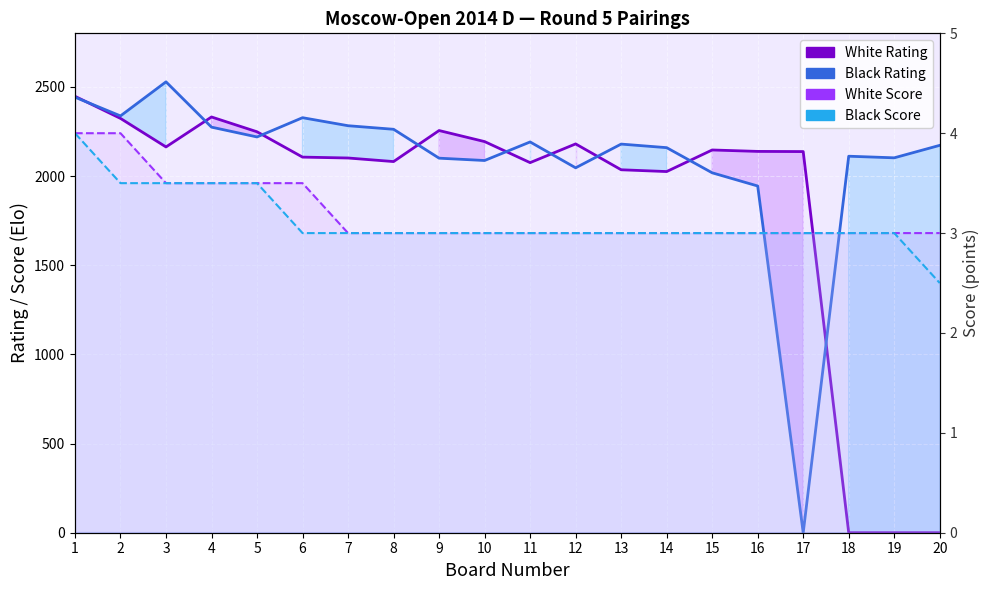

True or false: White Score has more than 1 interior local peaks.

False